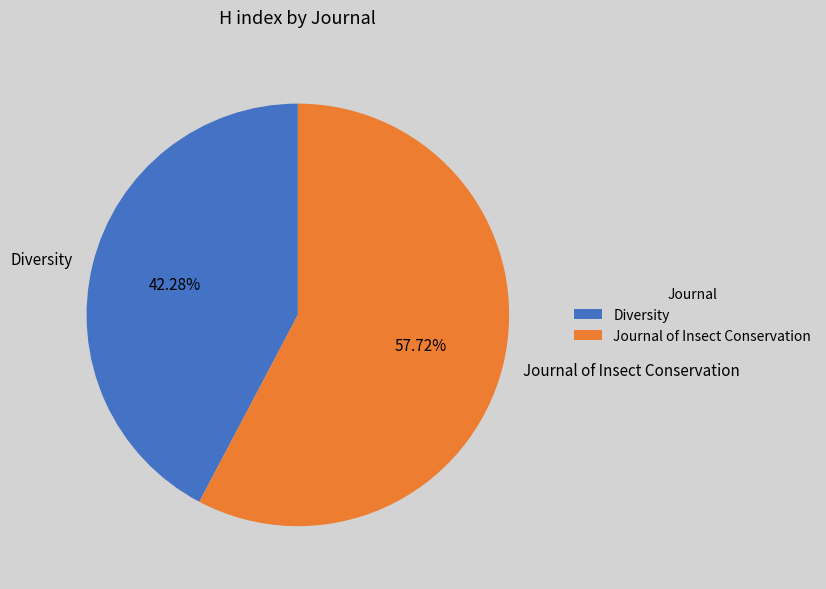

What is the ratio of the value at Diversity to the value at Journal of Insect Conservation?

0.7